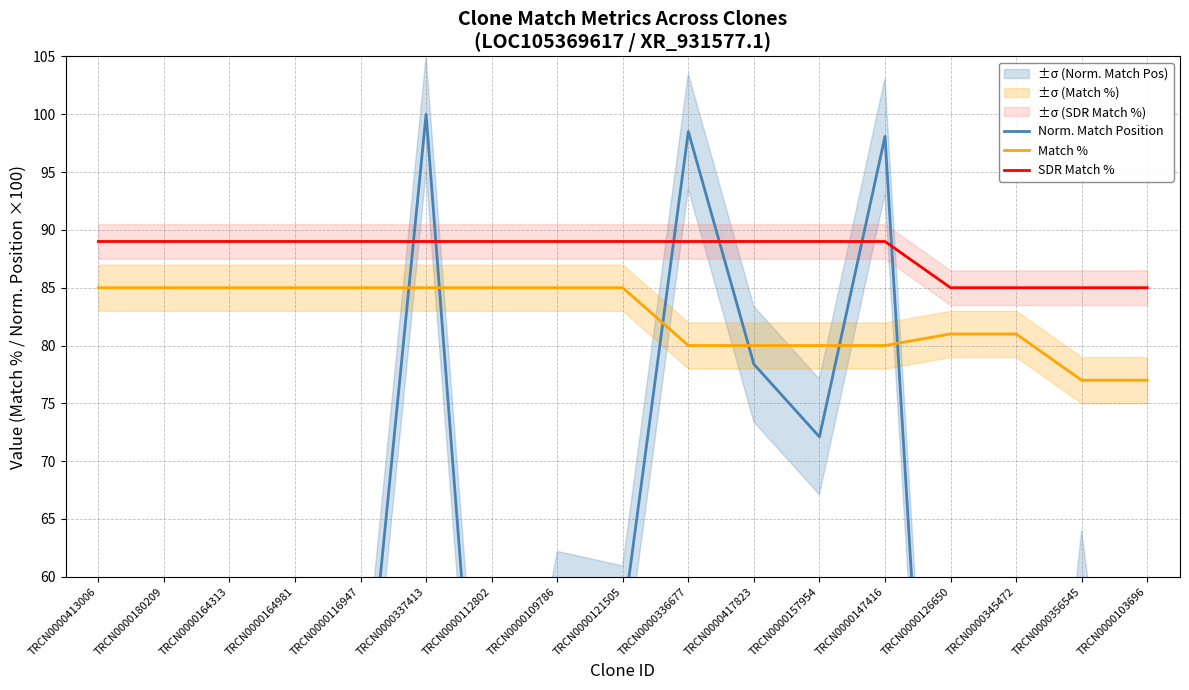

At which category does Norm. Match Position reach its first local valley?

TRCN0000164313